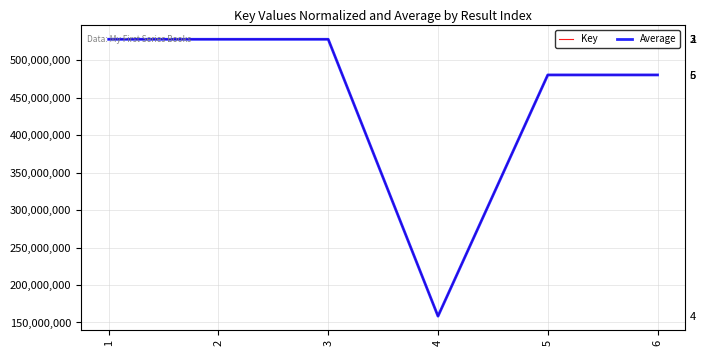

Which category has the lowest value across all series?

4